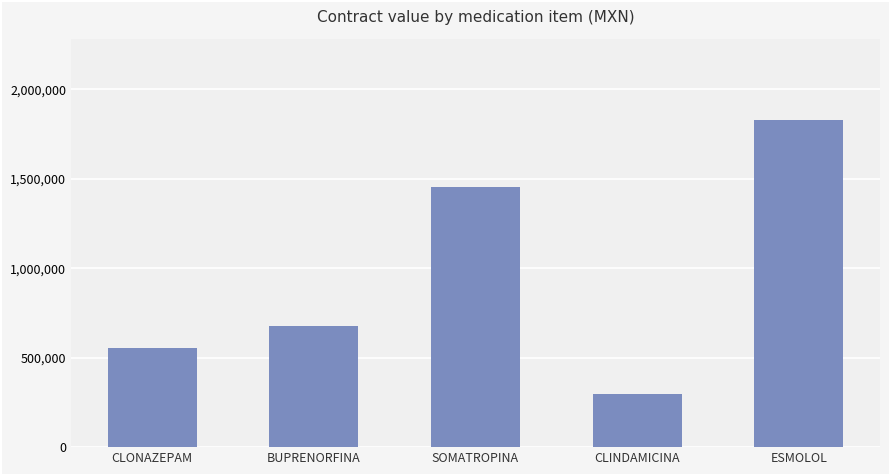

True or false: the data shows 234535.9 at CLONAZEPAM.

False